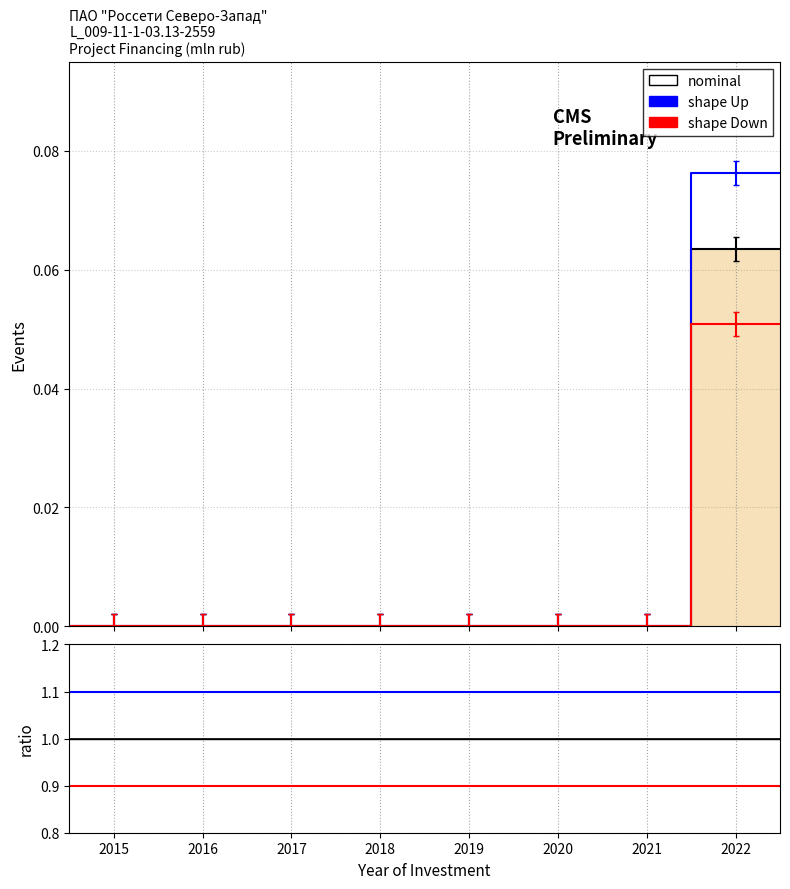

Is it true that nominal equals 1.5 at 2017?

False